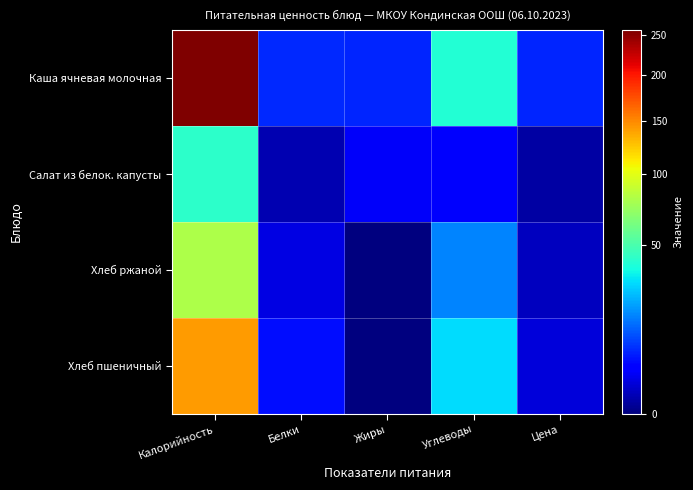

Reading left to right, what are all the values shown in this chart?

Каша ячневая молочная: Калорийность=256.9	Белки=7.2	Жиры=6.7	Углеводы=39.5	Цена=6.8
Салат из белок. капусты: Калорийность=42.0	Белки=0.5	Жиры=3.0	Углеводы=3.2	Цена=0.3
Хлеб ржаной: Калорийность=81.0	Белки=2.0	Жиры=0.0	Углеводы=17.0	Цена=0.8
Хлеб пшеничный: Калорийность=142.0	Белки=5.0	Жиры=0.0	Углеводы=30.0	Цена=1.6